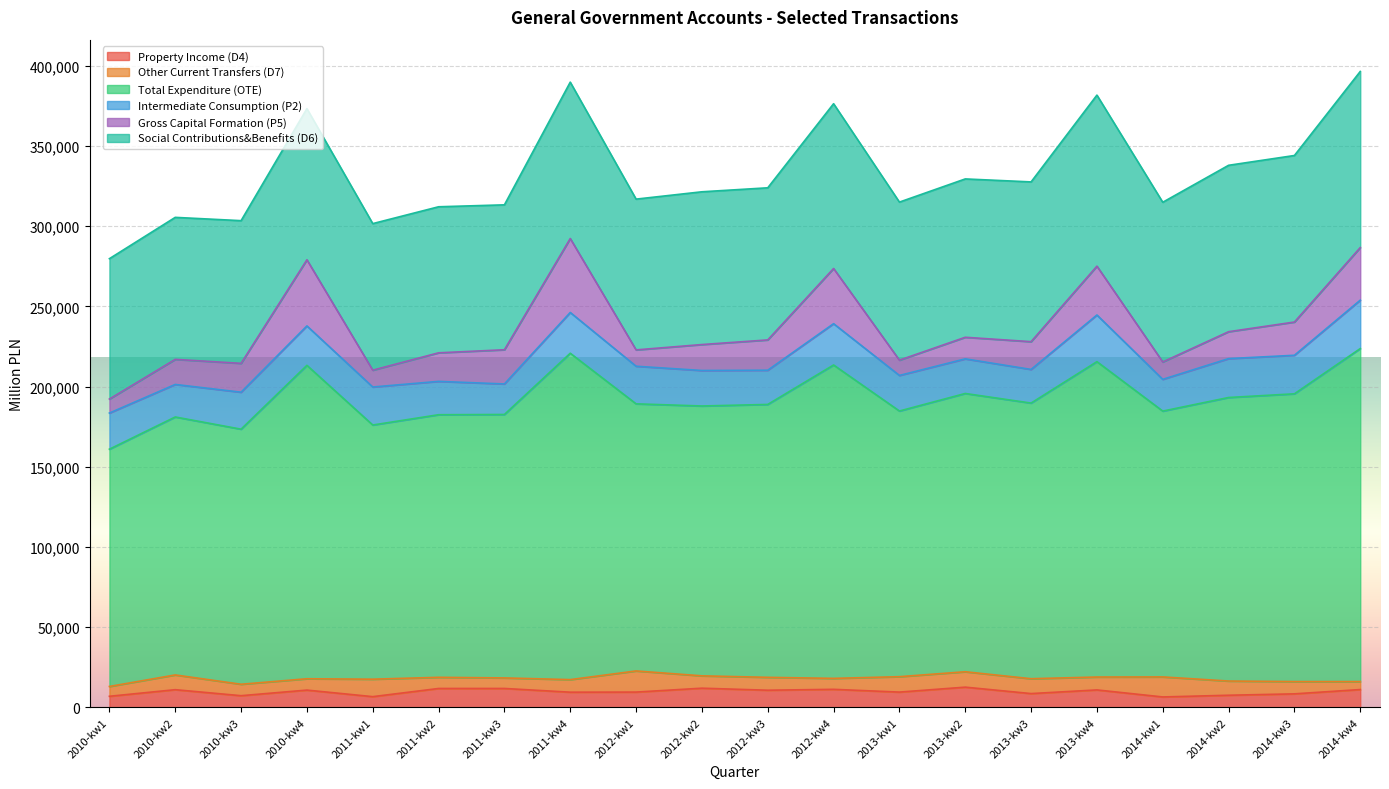

Does the chart display data point markers on the line(s)?

No